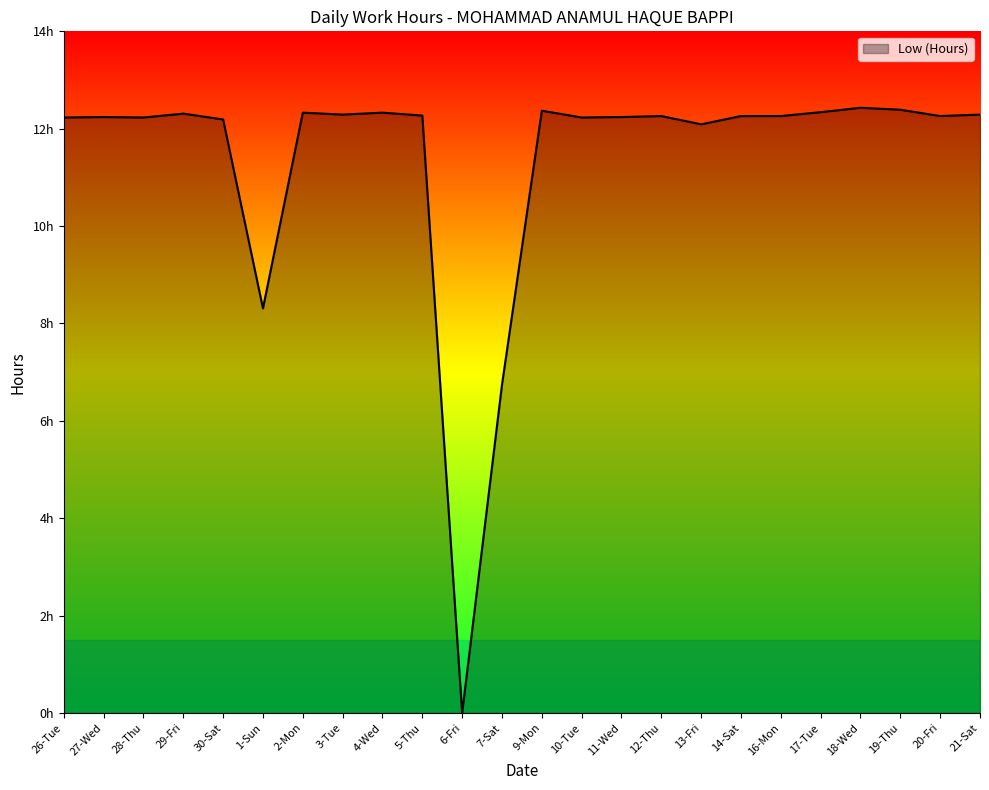

List the labels in order of value, smallest first.

6-Fri, 7-Sat, 1-Sun, 13-Fri, 30-Sat, 26-Tue, 28-Thu, 10-Tue, 27-Wed, 11-Wed, 12-Thu, 14-Sat, 16-Mon, 20-Fri, 5-Thu, 3-Tue, 21-Sat, 29-Fri, 2-Mon, 4-Wed, 17-Tue, 9-Mon, 19-Thu, 18-Wed